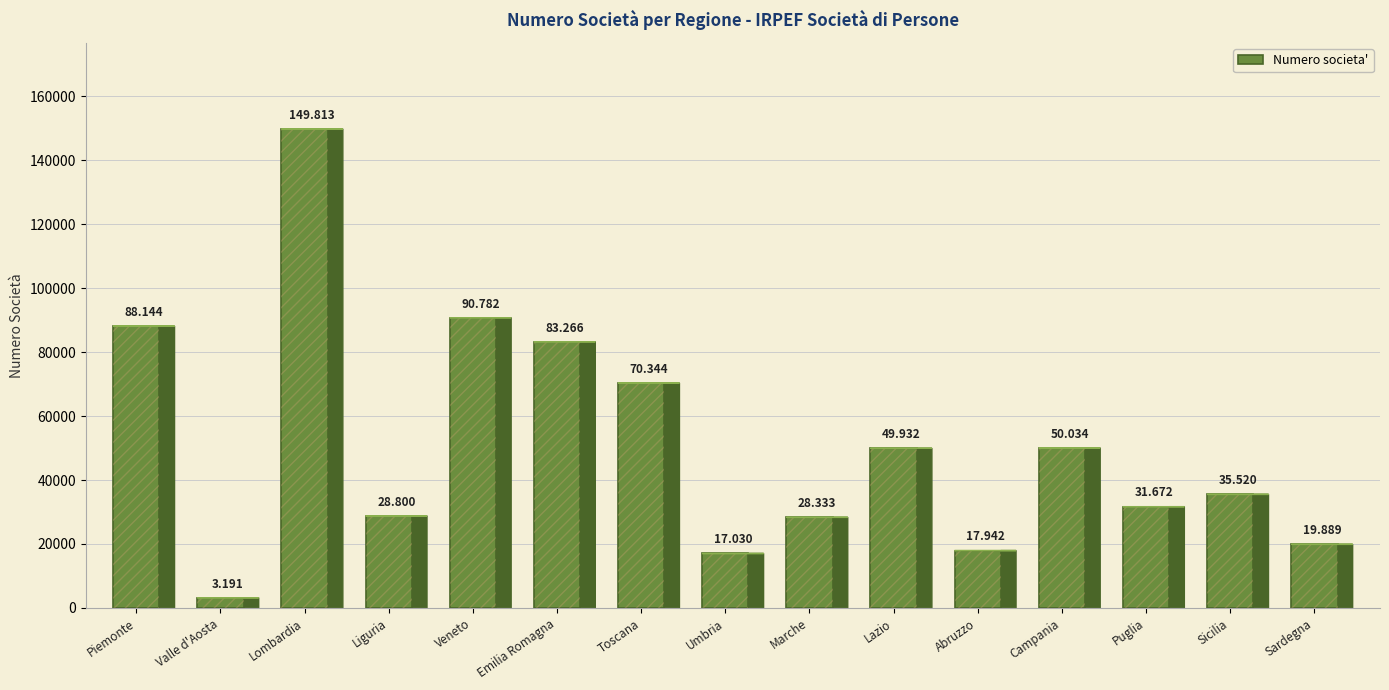

What is the difference between the maximum and second lowest values?

132783